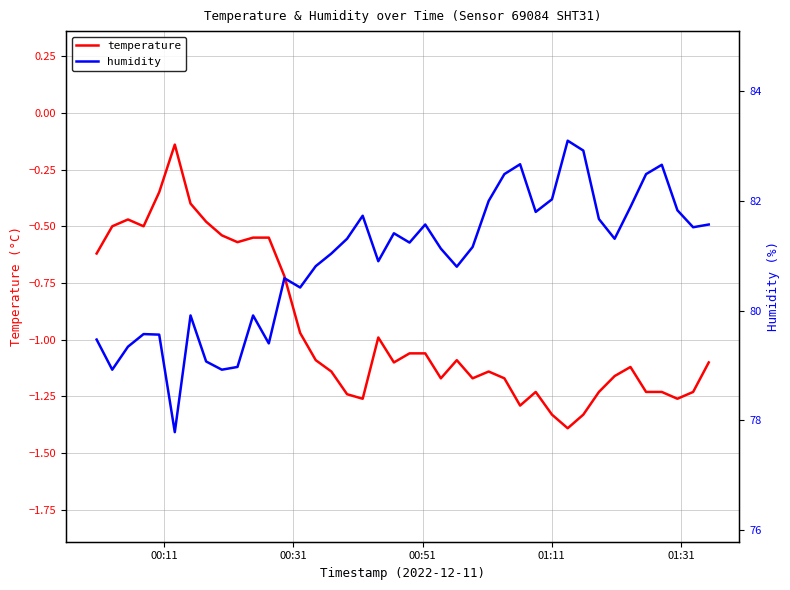

In temperature, how many points are lower than both neighbors (excluding endpoints)?

9